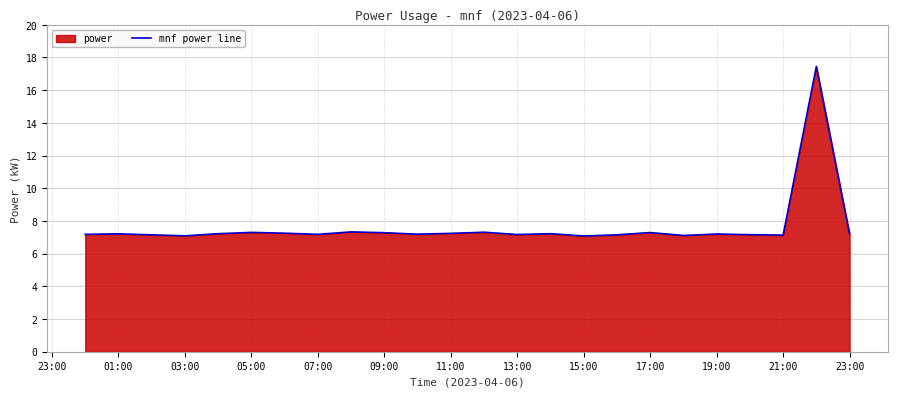

How many lines are shown in the chart?

1